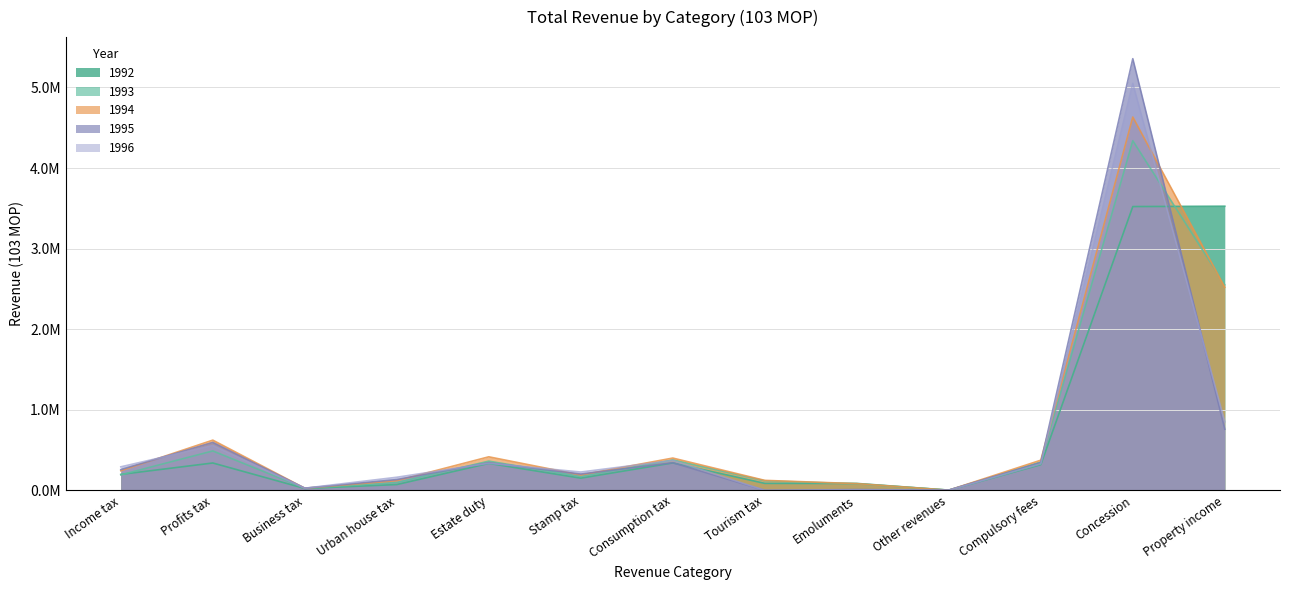

At which category does 1995 reach its first local valley?

Business tax